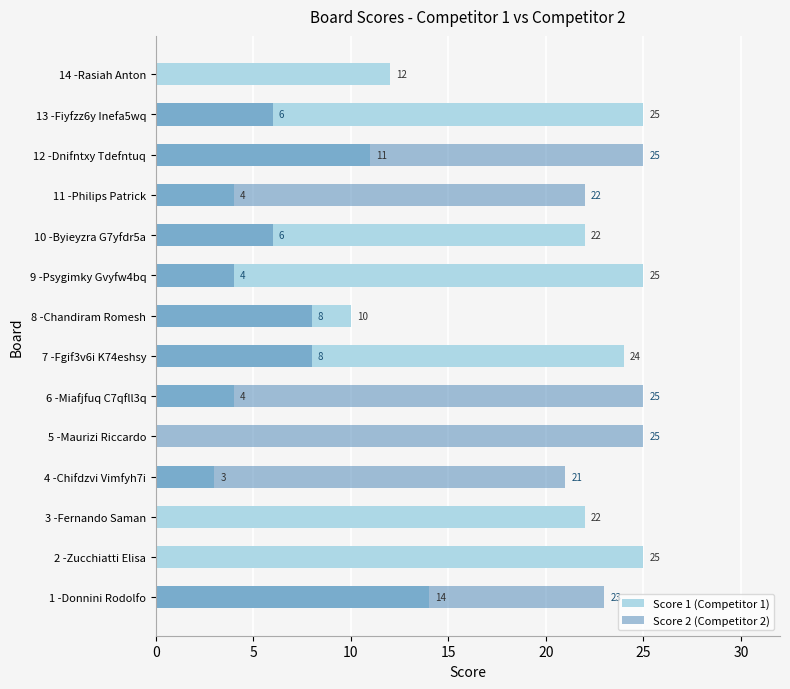

What is the difference between the maximum and minimum values in the Score 2 (Competitor 2) series?

25